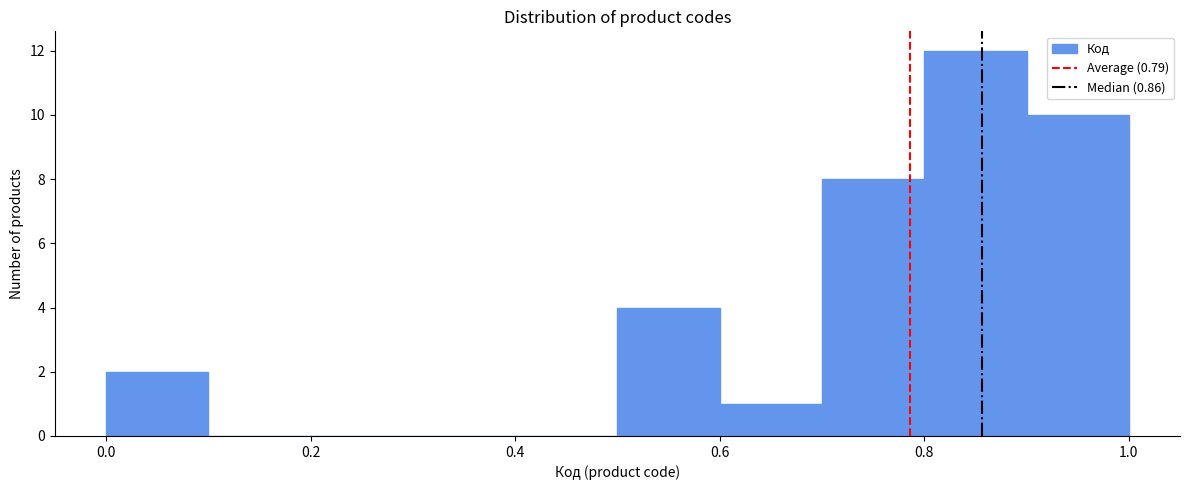

How tall is the bar that spans 0.9 to 1.0 on the x-axis? The values are not printed on the chart, so give them approximately, as read against the axis.

10